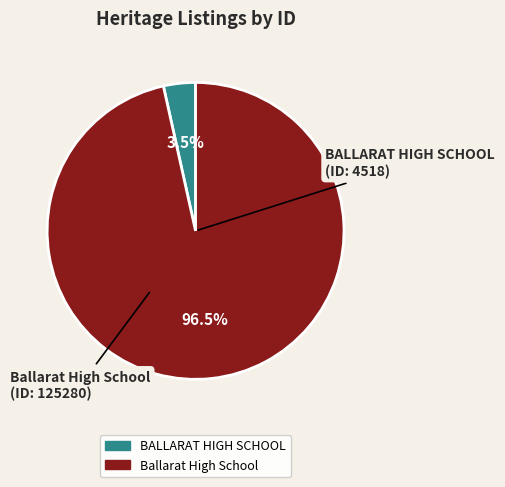

Between BALLARAT HIGH SCHOOL and Ballarat High School, which is larger?

Ballarat High School